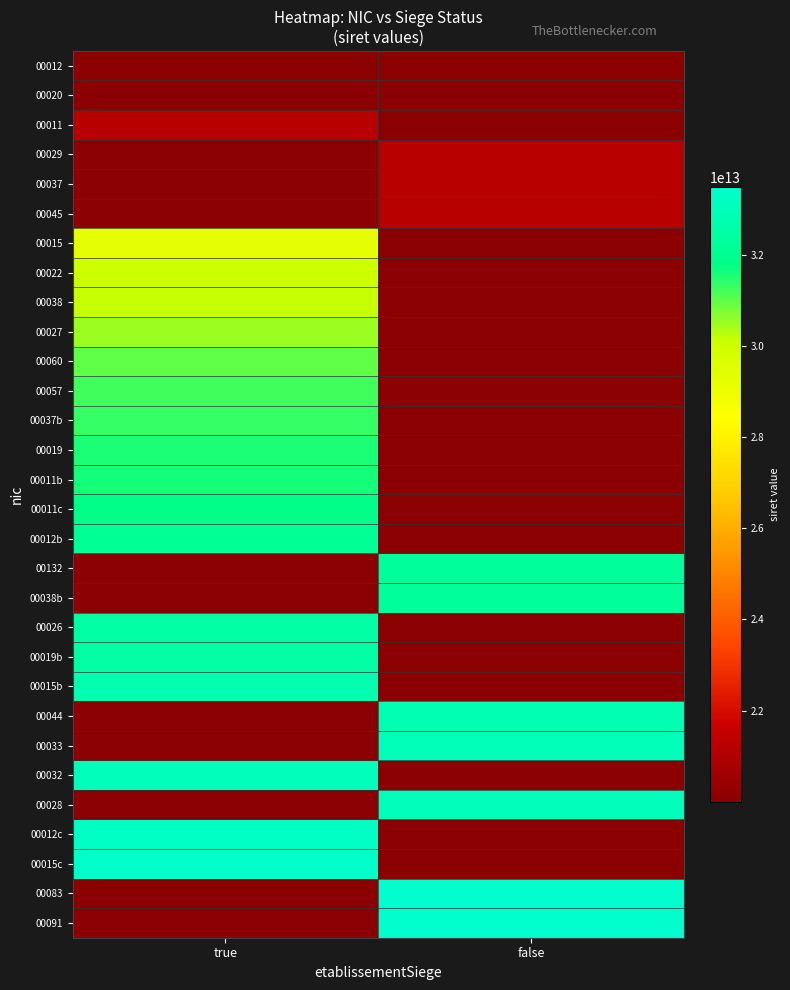

Rank the series by their maximum value, from lowest to highest.

00012, 00020, 00011, 00029, 00037, 00045, 00015, 00022, 00038, 00027, 00060, 00057, 00037b, 00019, 00011b, 00011c, 00012b, 00132, 00038b, 00026, 00019b, 00015b, 00044, 00033, 00032, 00028, 00012c, 00015c, 00083, 00091